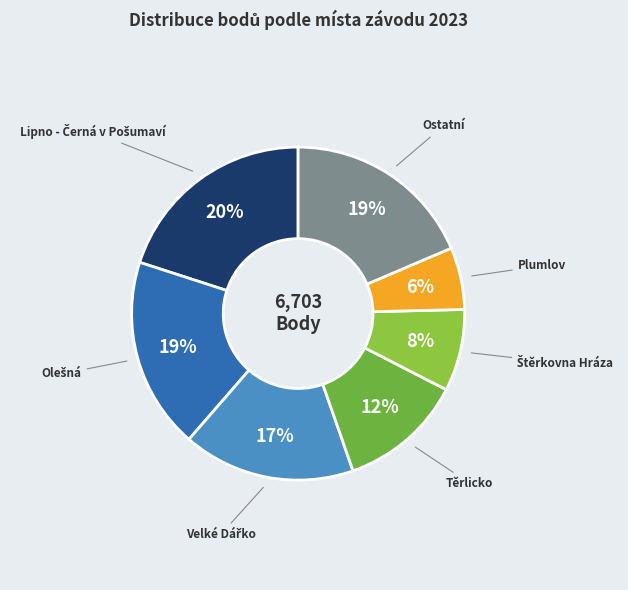

Count the number of slices in the pie.

7